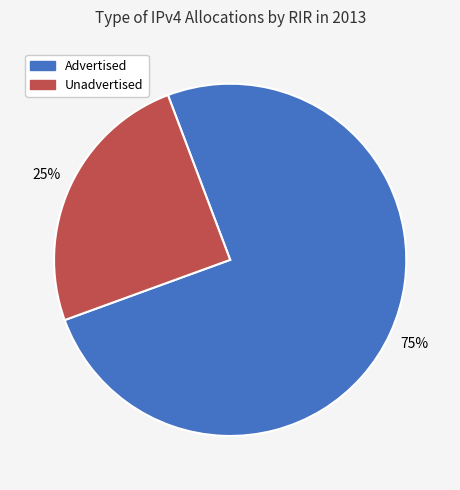

Do Advertised and Unadvertised together represent more than half of the pie?

Yes